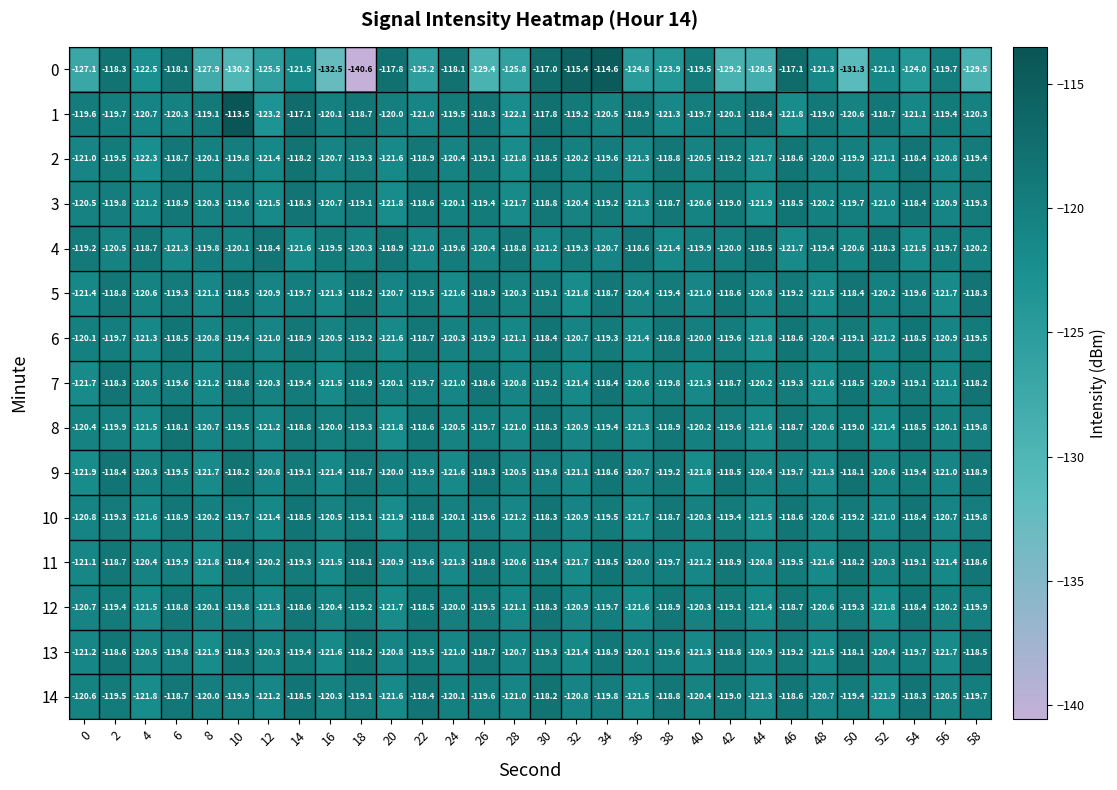

How many series are shown in this chart?

15